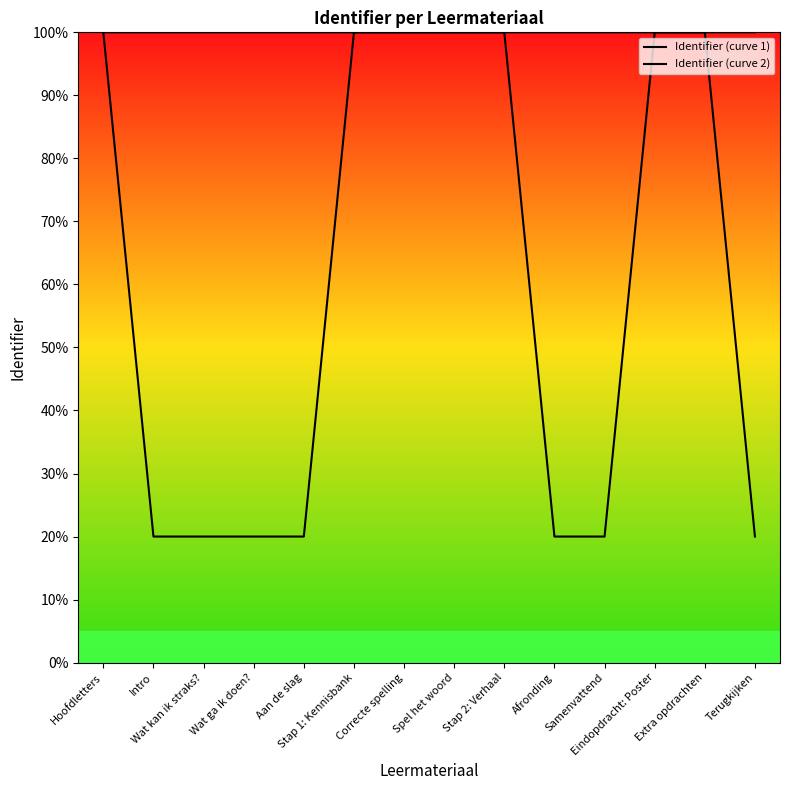

What are all the series names shown in the legend?

Identifier (curve 1), Identifier (curve 2)